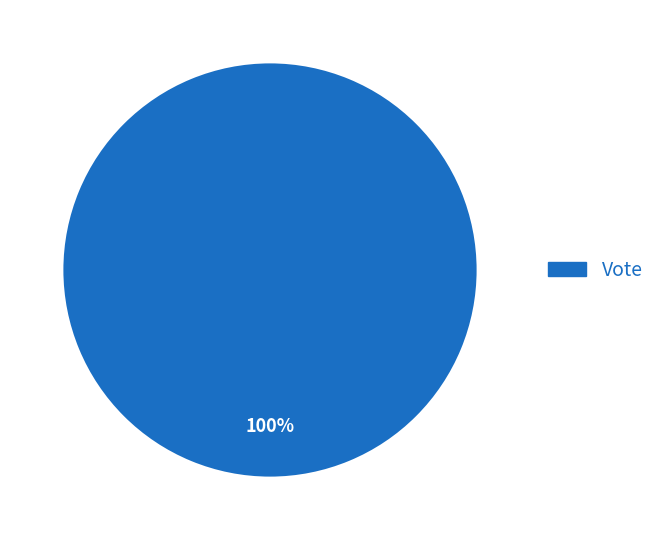

Is there a majority slice in this chart?

Yes